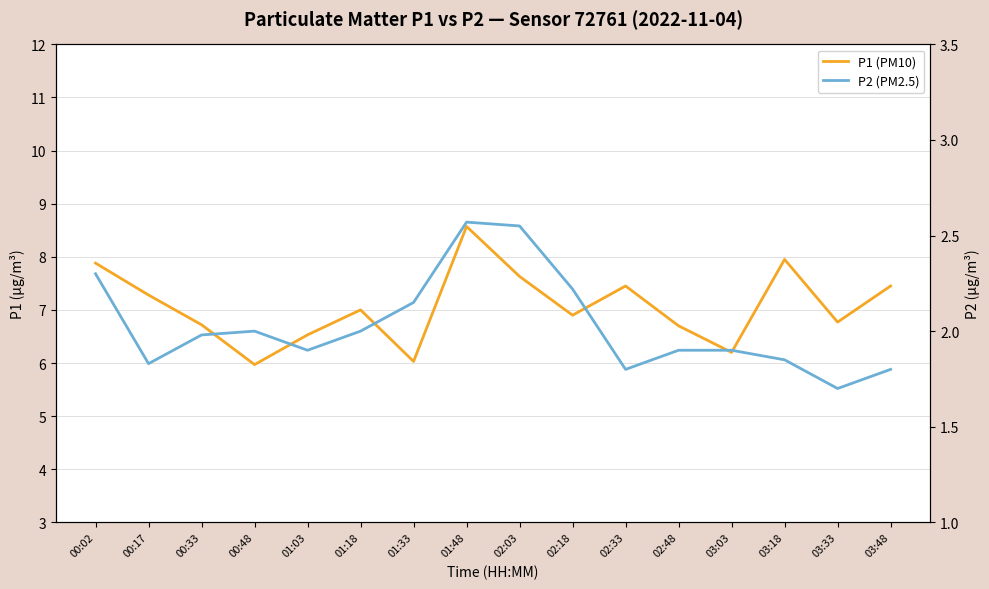

Between 02:33 and 03:33, which series saw the biggest shift?

P1 (PM10)